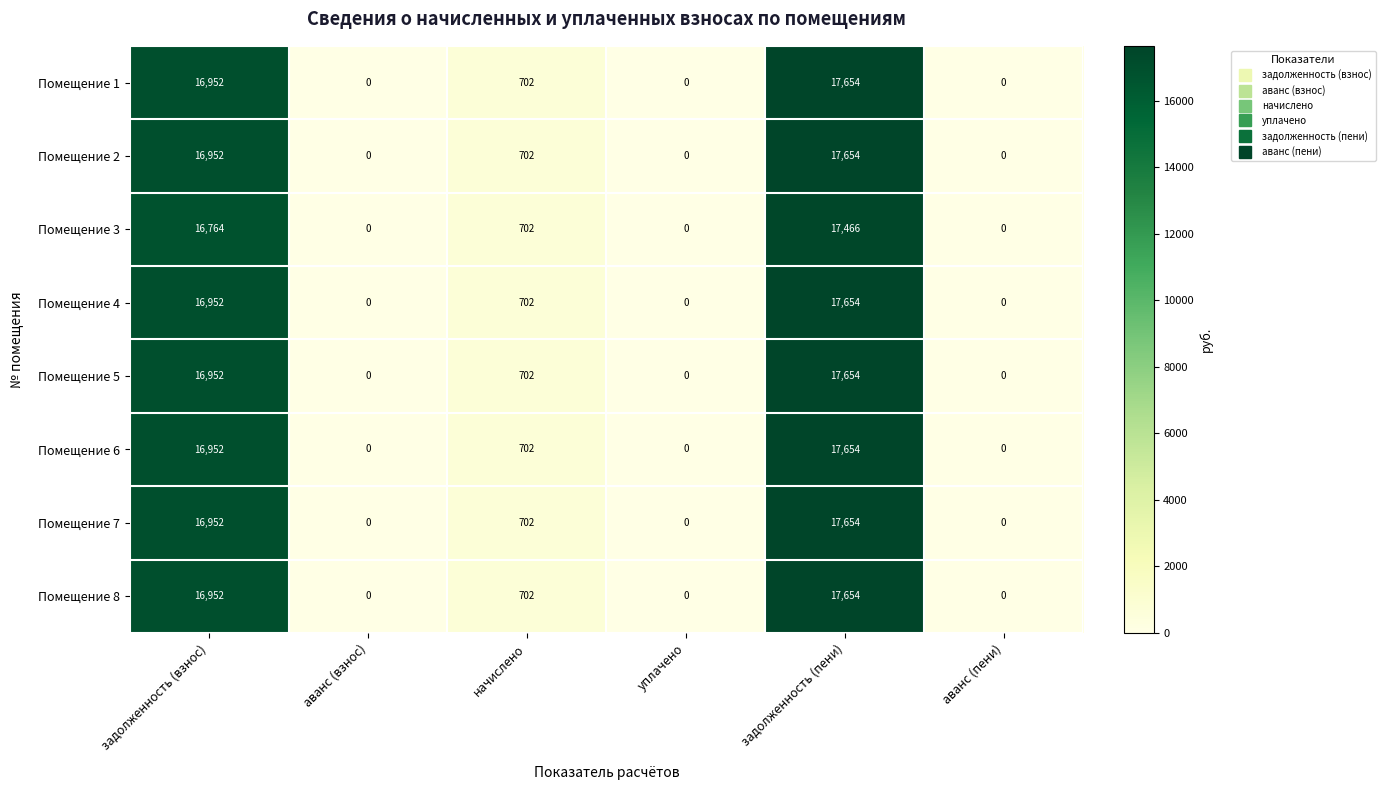

What is the difference between the Помещение 7 values at начислено and задолженность (взнос)?

16250